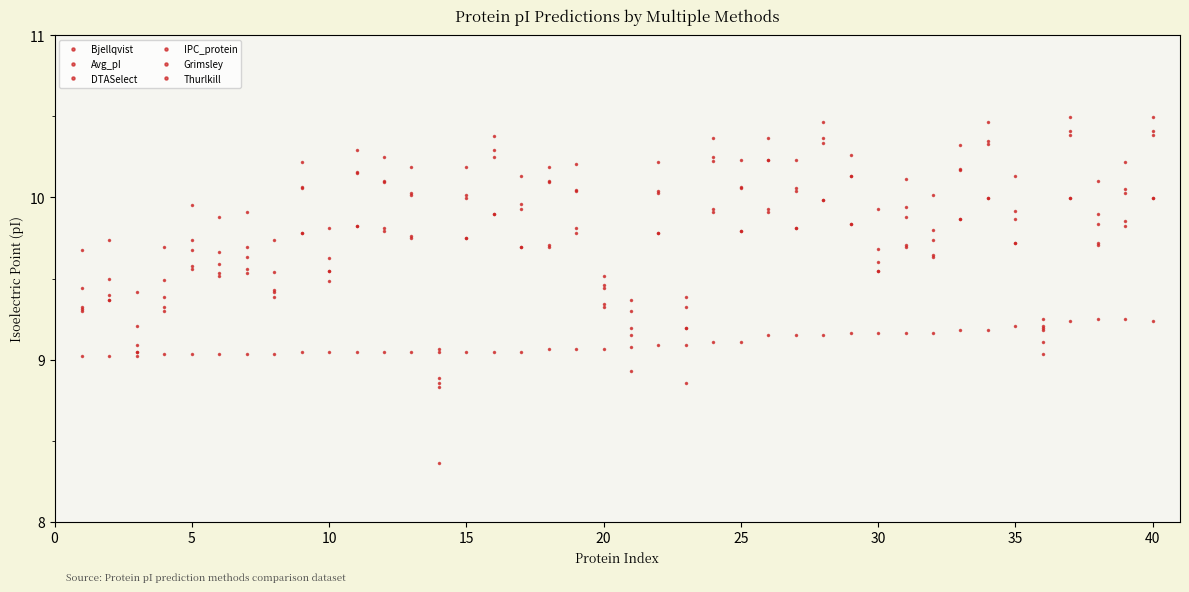

How many series are shown in this chart?

6